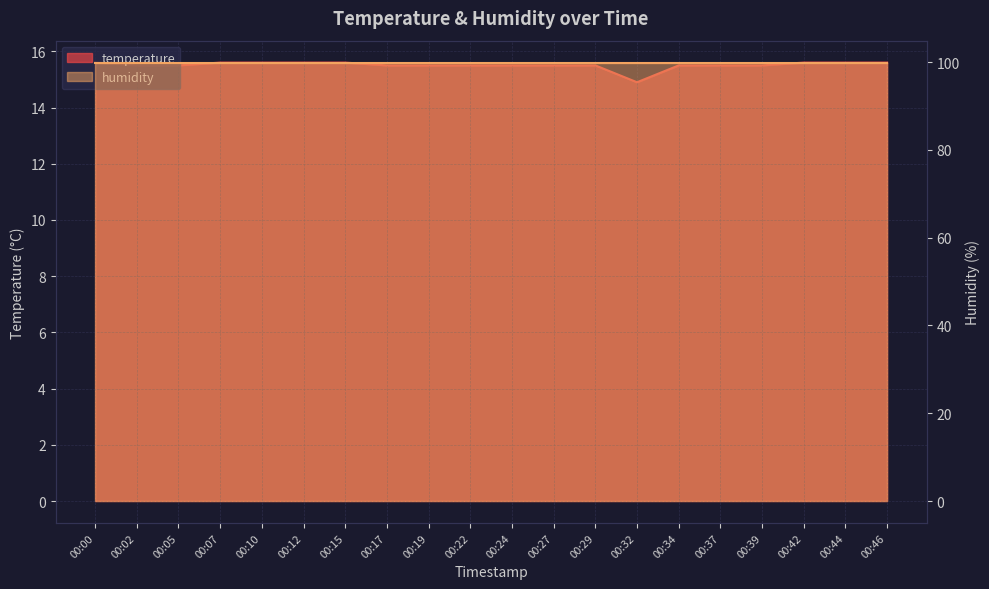

What is the average value?

15.5